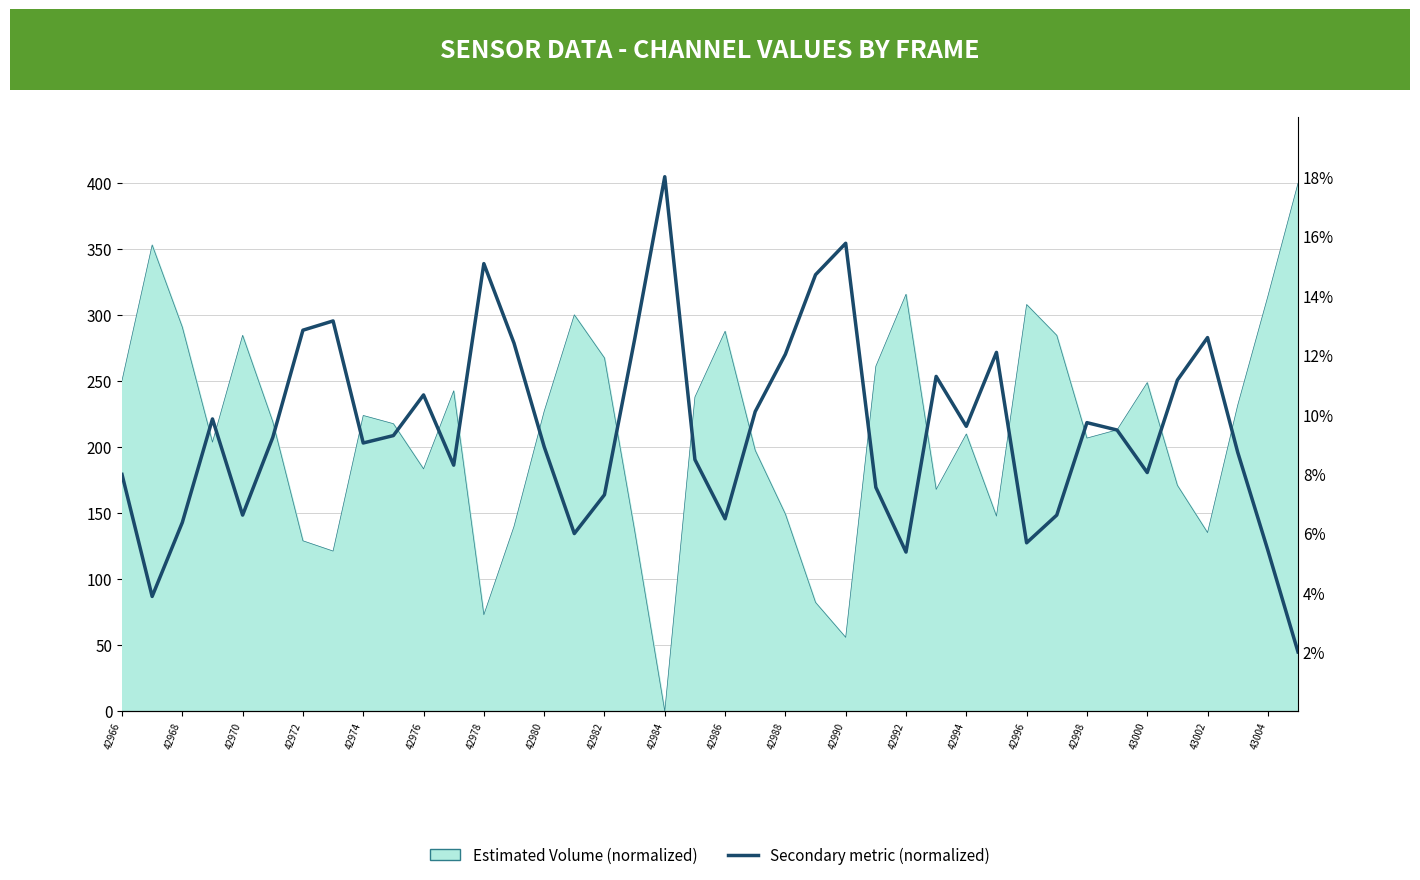

Which has a higher value, 27 or 23?

23